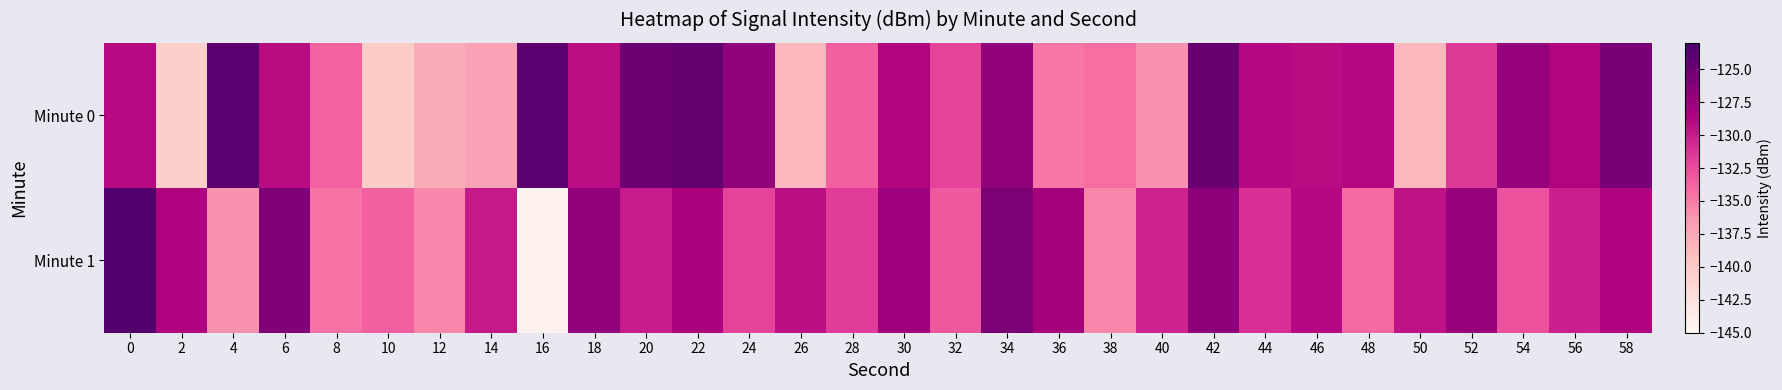

Reading left to right, what are all the values shown in this chart?

Minute 0: 0=-129.1	2=-140.6	4=-124.1	6=-129.2	8=-133.8	10=-140.2	12=-137.8	14=-136.9	16=-124.1	18=-129.3	20=-125.1	22=-124.5	24=-126.9	26=-138.6	28=-133.6	30=-128.7	32=-132.1	34=-127.0	36=-134.9	38=-134.3	40=-136.1	42=-124.7	44=-128.9	46=-129.1	48=-128.8	50=-138.6	52=-131.5	54=-127.3	56=-128.7	58=-125.6
Minute 1: 0=-123.5	2=-128.7	4=-136.1	6=-126.1	8=-134.6	10=-133.6	12=-135.5	14=-129.8	16=-144.4	18=-127.0	20=-130.0	22=-128.5	24=-132.1	26=-129.3	28=-131.7	30=-127.8	32=-133.2	34=-125.9	36=-128.1	38=-135.6	40=-130.4	42=-126.7	44=-131.0	46=-128.9	48=-134.1	50=-129.5	52=-127.3	54=-132.8	56=-130.2	58=-128.6